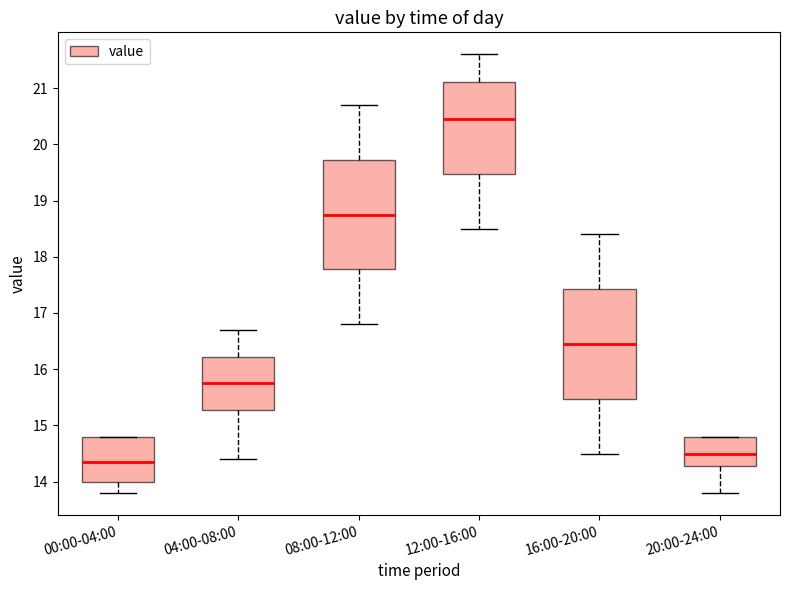

Which box has the highest median line?

12:00-16:00